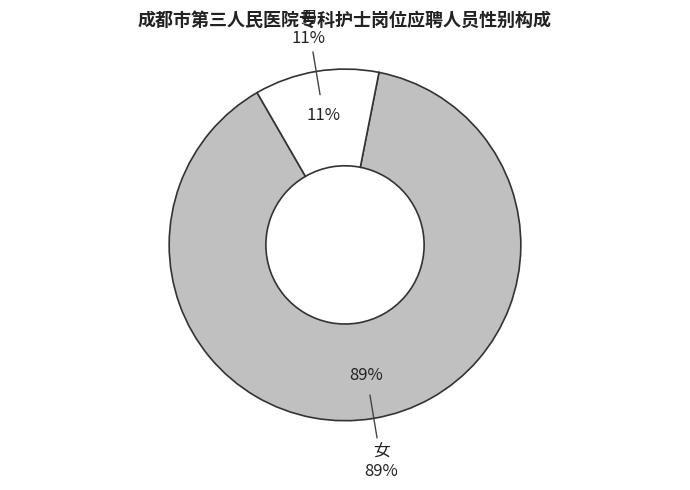

Which slice is the largest?

女